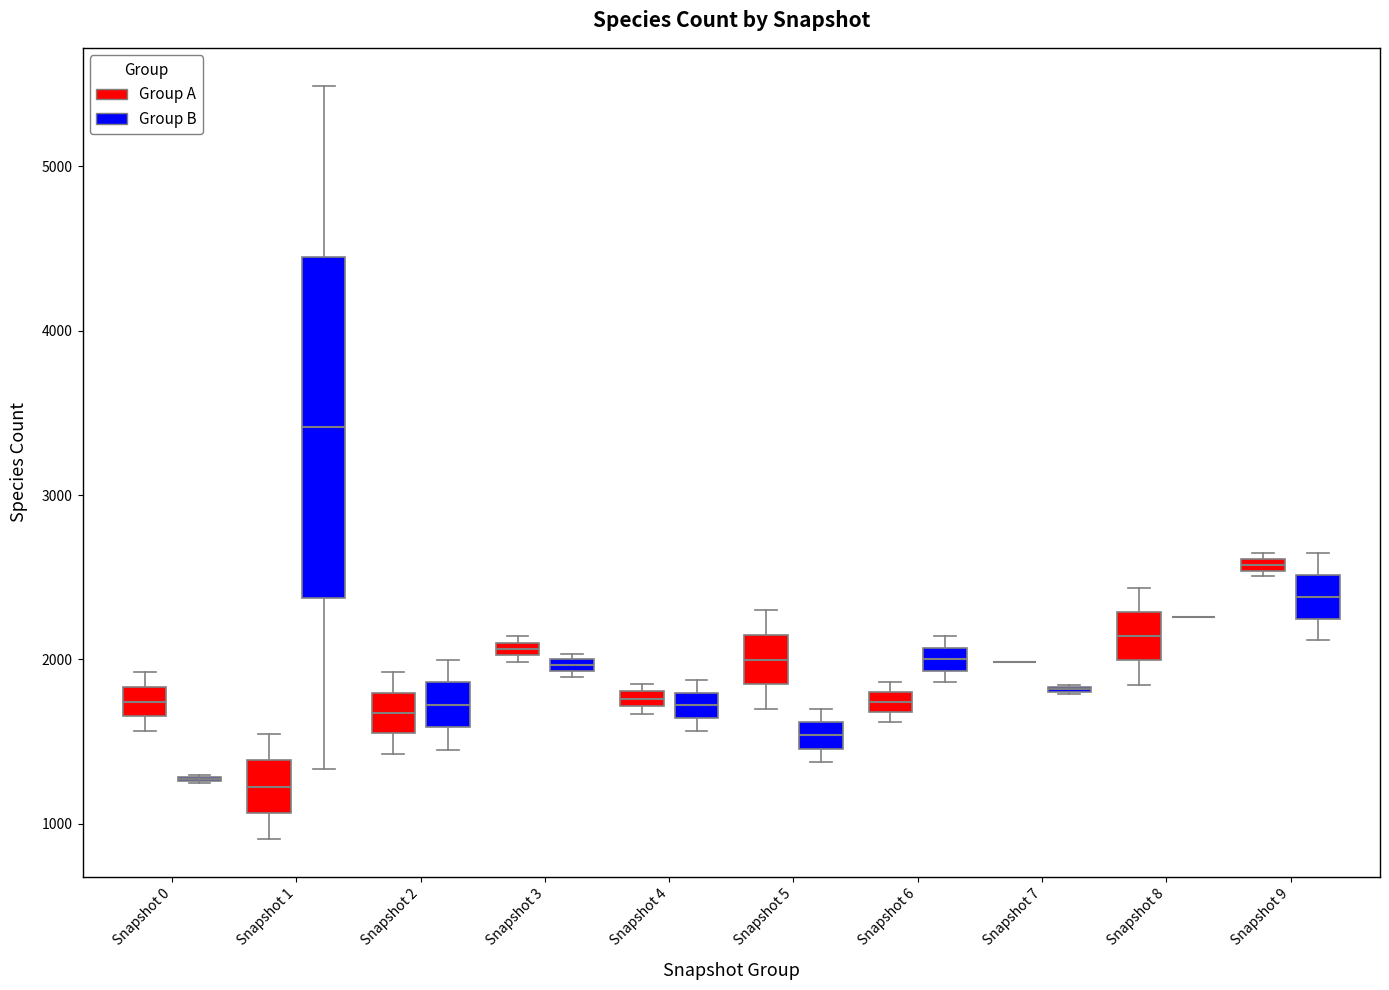

Comparing the boxes themselves (not the whiskers), which one is the tallest?

Snapshot 1 (Group B)